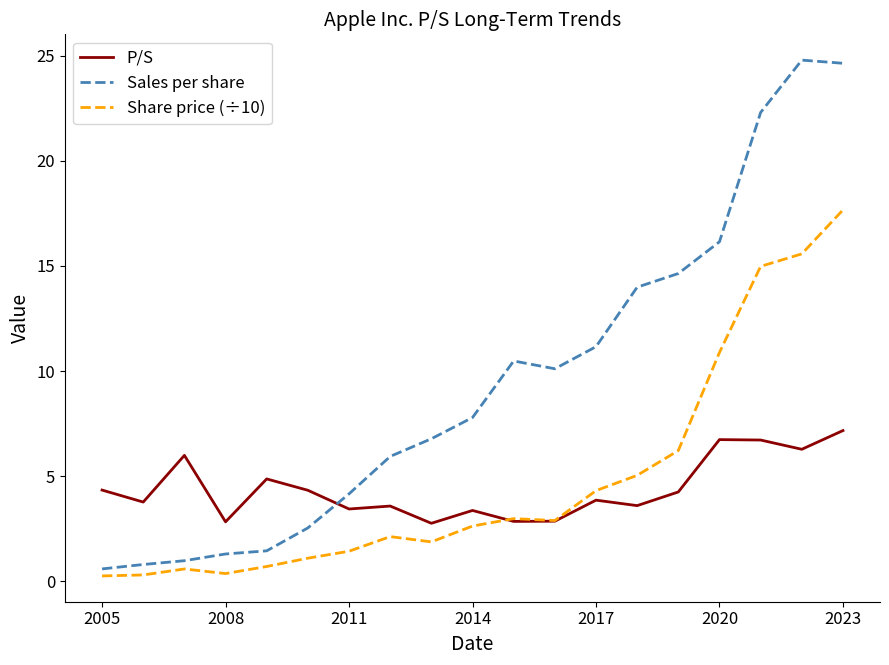

Which series has the largest total across all categories?

Sales per share